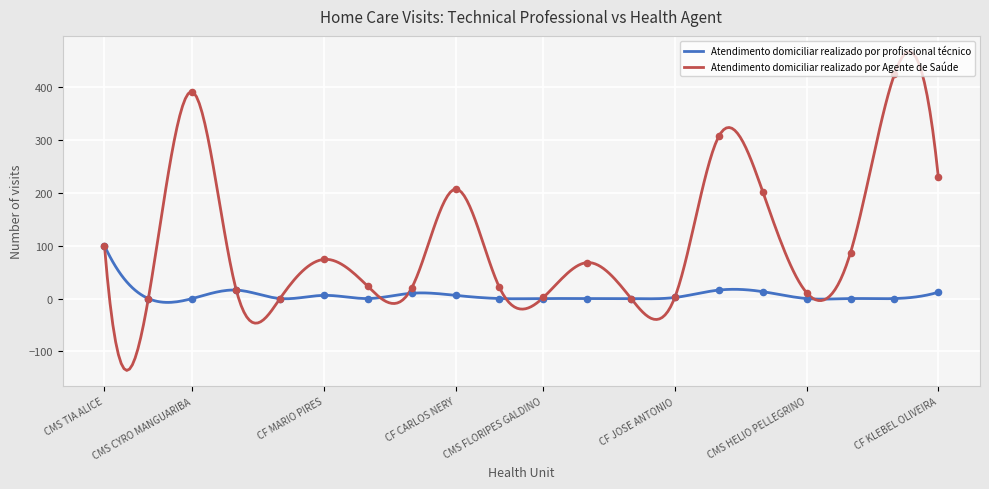

Is the value of Atendimento domiciliar realizado por Agente de Saúde at CMS HELIO PELLEGRINO greater than the value of Atendimento domiciliar realizado por profissional técnico at CMS MANOEL ARTHUR?

Yes